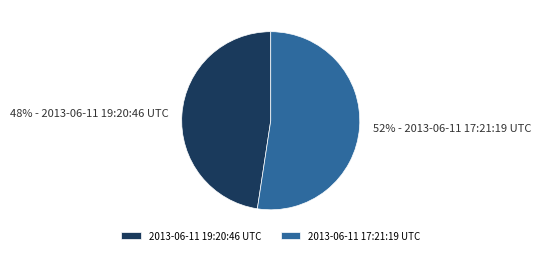

Combined, do 2013-06-11 17:21:19 UTC and 2013-06-11 19:20:46 UTC account for over 50%?

Yes